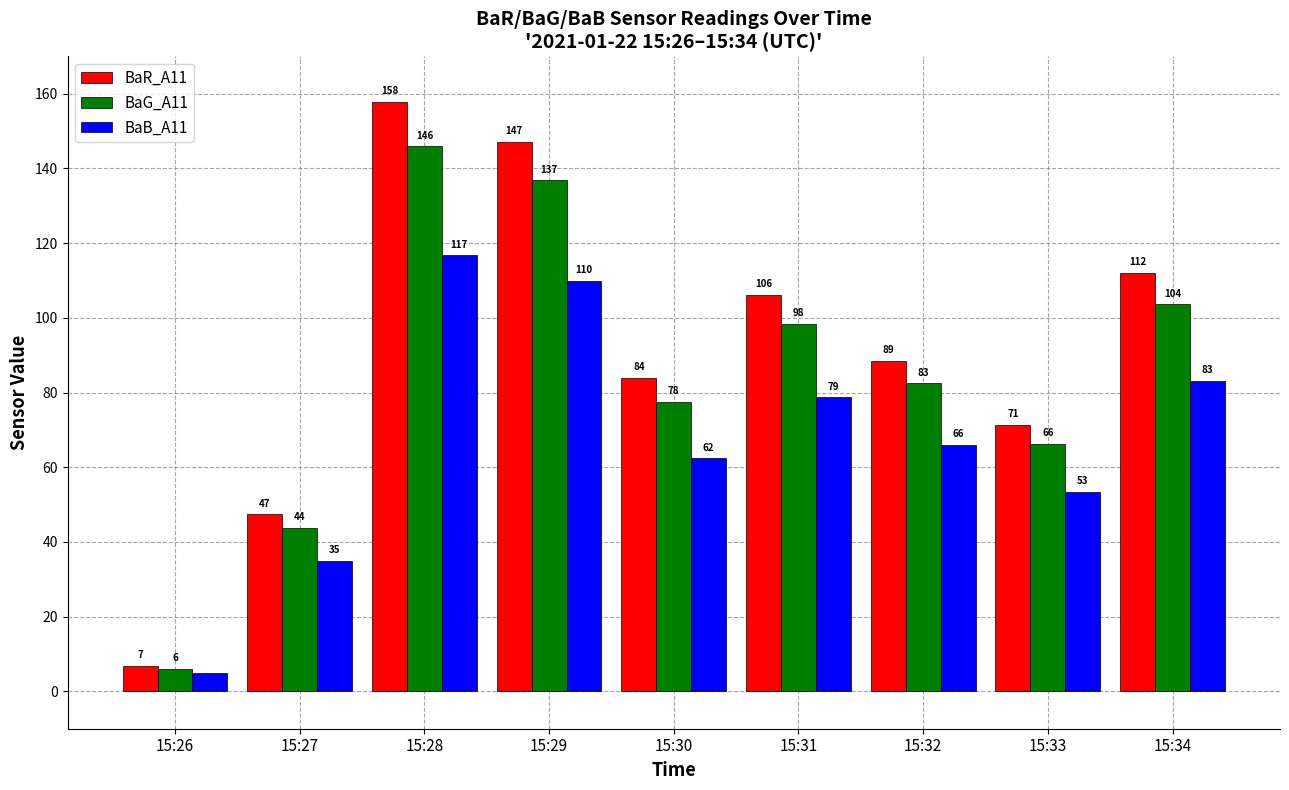

Between 15:26 and 15:31, which series saw the biggest shift?

BaR_A11